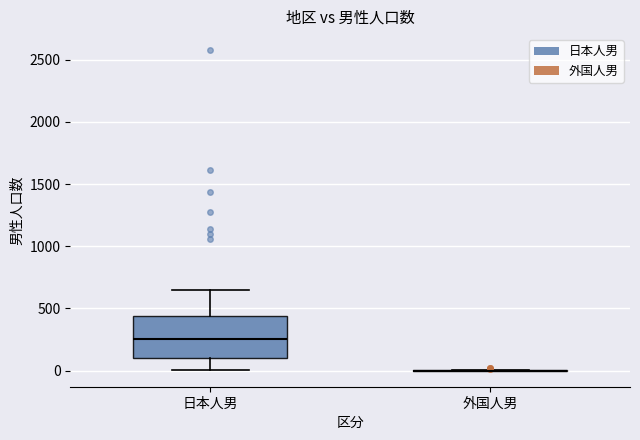

Reading left to right, transcribe this box plot: for each box, give where its median line is, the range the box spans, and where its two whiskers end, as read against the y-axis. The values are not printed on the chart, so give them approximately, as read against the axis.

日本人男: median 250, box 100 to 450, whiskers 0 to 650
外国人男: box collapsed to a line at 0, whiskers 0 to 0